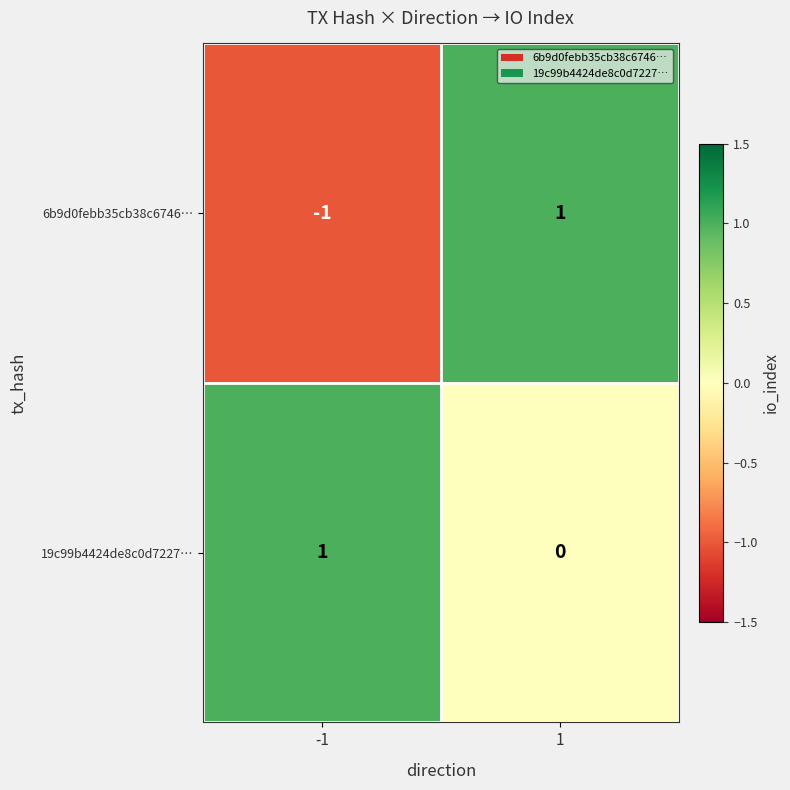

What is the smallest value displayed?

-1